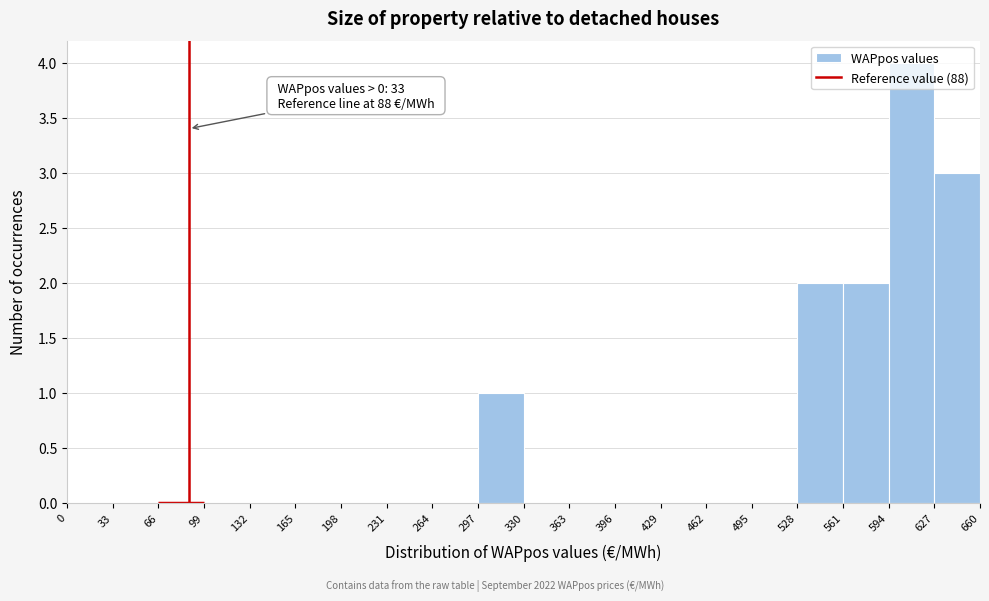

Which range on the x-axis has the tallest bar?

594 to 627